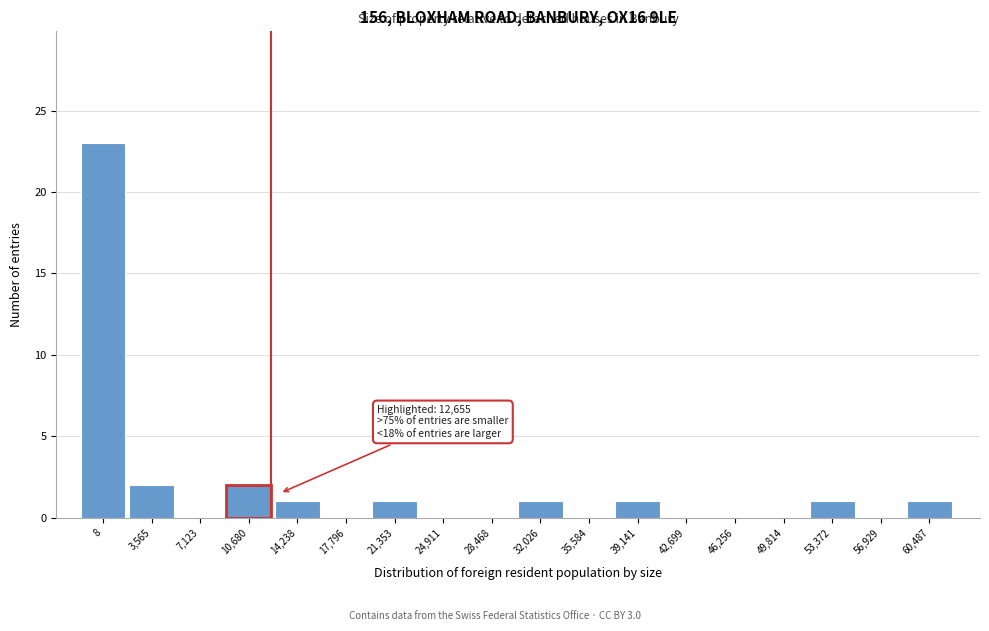

Reading left to right, extract all data points from this chart.

8=23	3,565=2	7,123=0	10,680=2	14,238=1	17,796=0	21,353=1	24,911=0	28,468=0	32,026=1	35,584=0	39,141=1	42,699=0	46,256=0	49,814=0	53,372=1	56,929=0	60,487=1